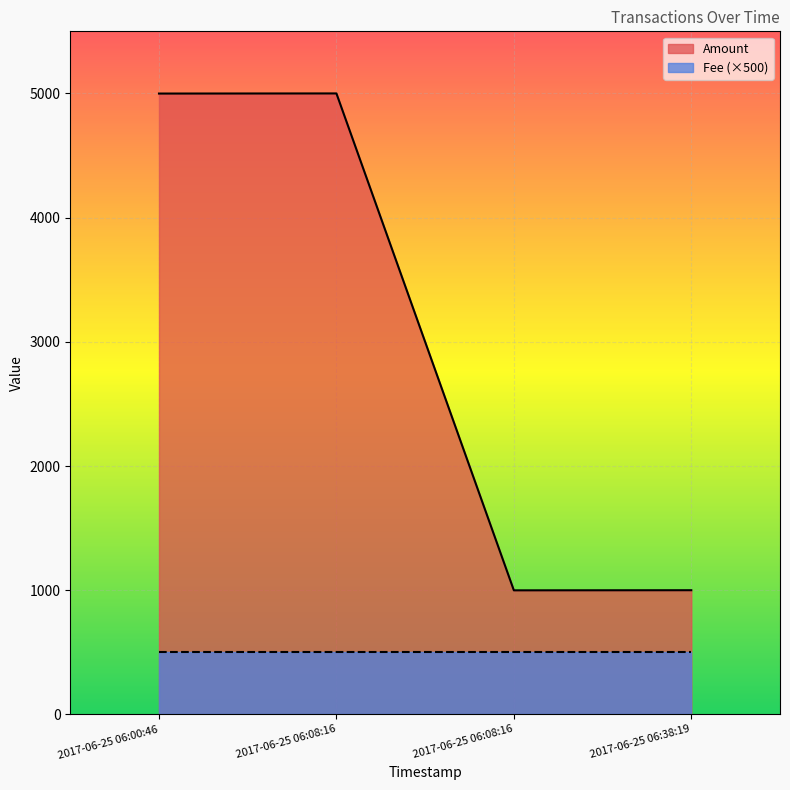

Approximately how many times larger is the value at 2017-06-25 06:00:46 compared to 2017-06-25 06:08:16?

1.0